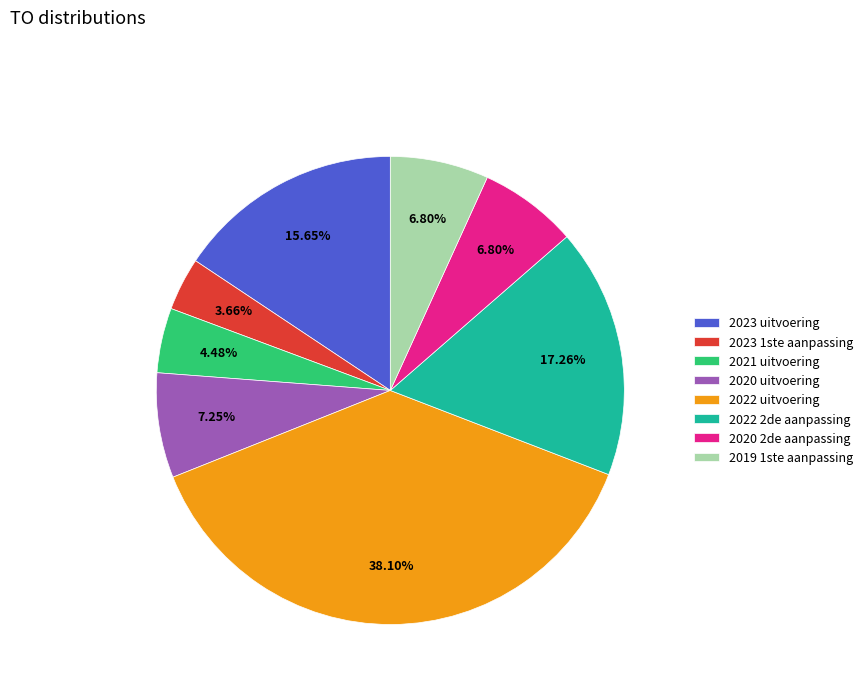

True or false: 2020 2de aanpassing accounts for 7% of the total.

True